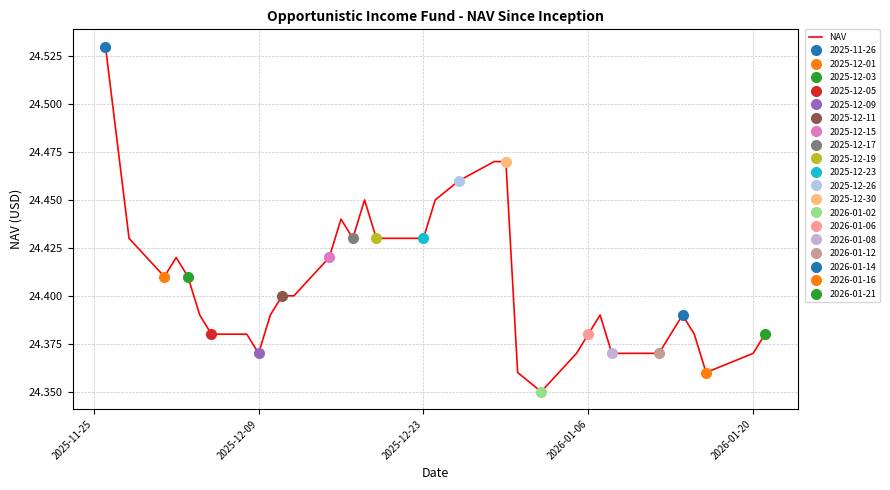

True or false: NAV has a value of 36.2 at 2025-12-23.

False